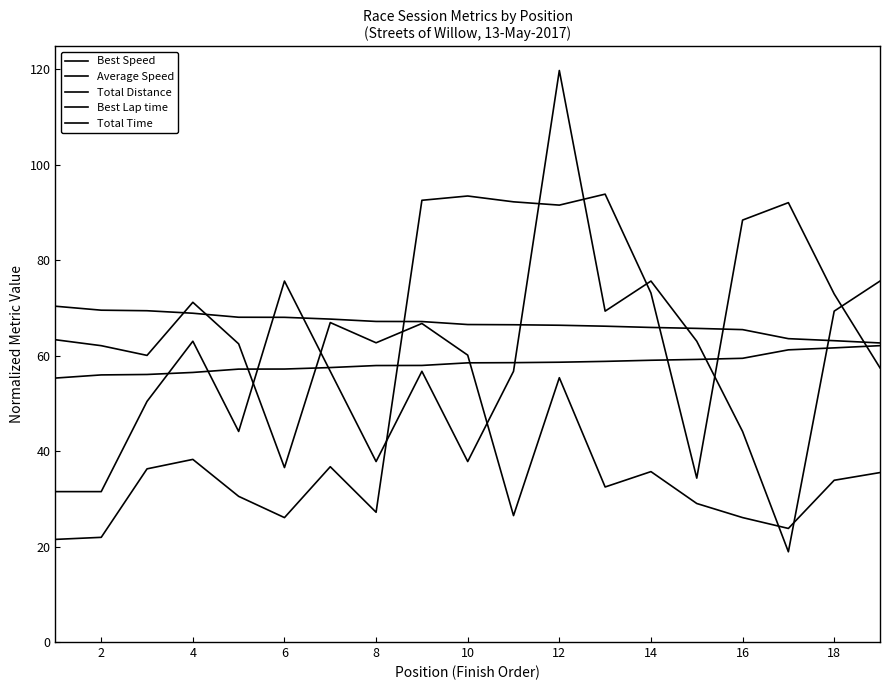

At how many categories does at least one series exceed 63?

19